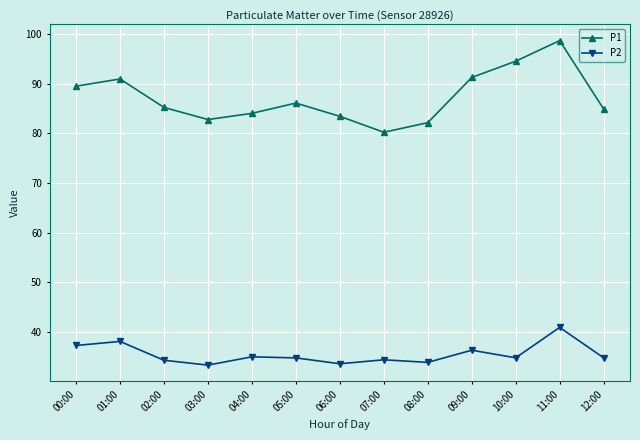

Is the value of P1 at 07:00 greater than the value of P2 at 07:00?

Yes